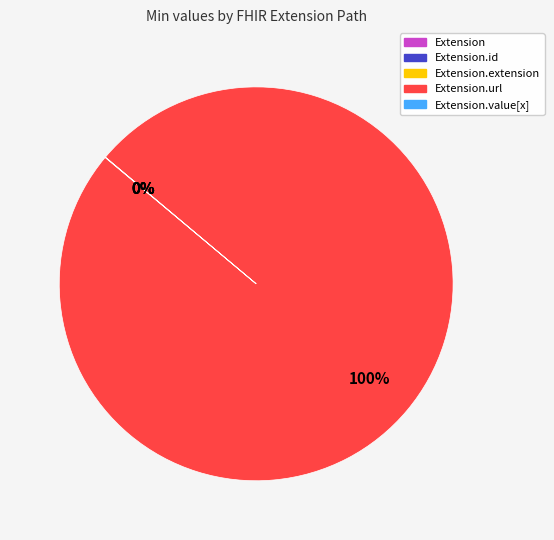

Is there any slice that represents more than half of the pie?

Yes